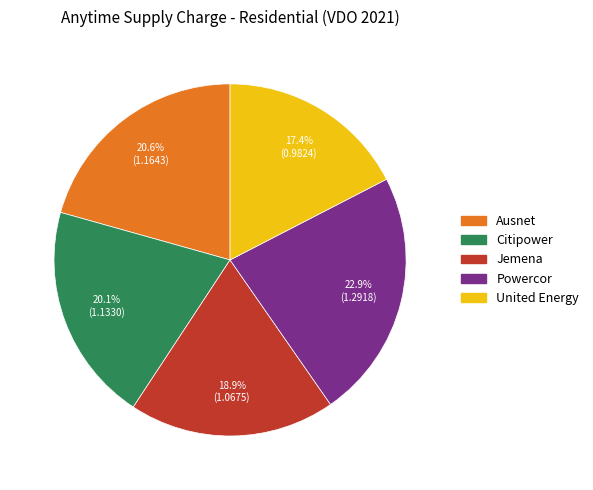

To the nearest percent, what is the average slice percentage?

20%